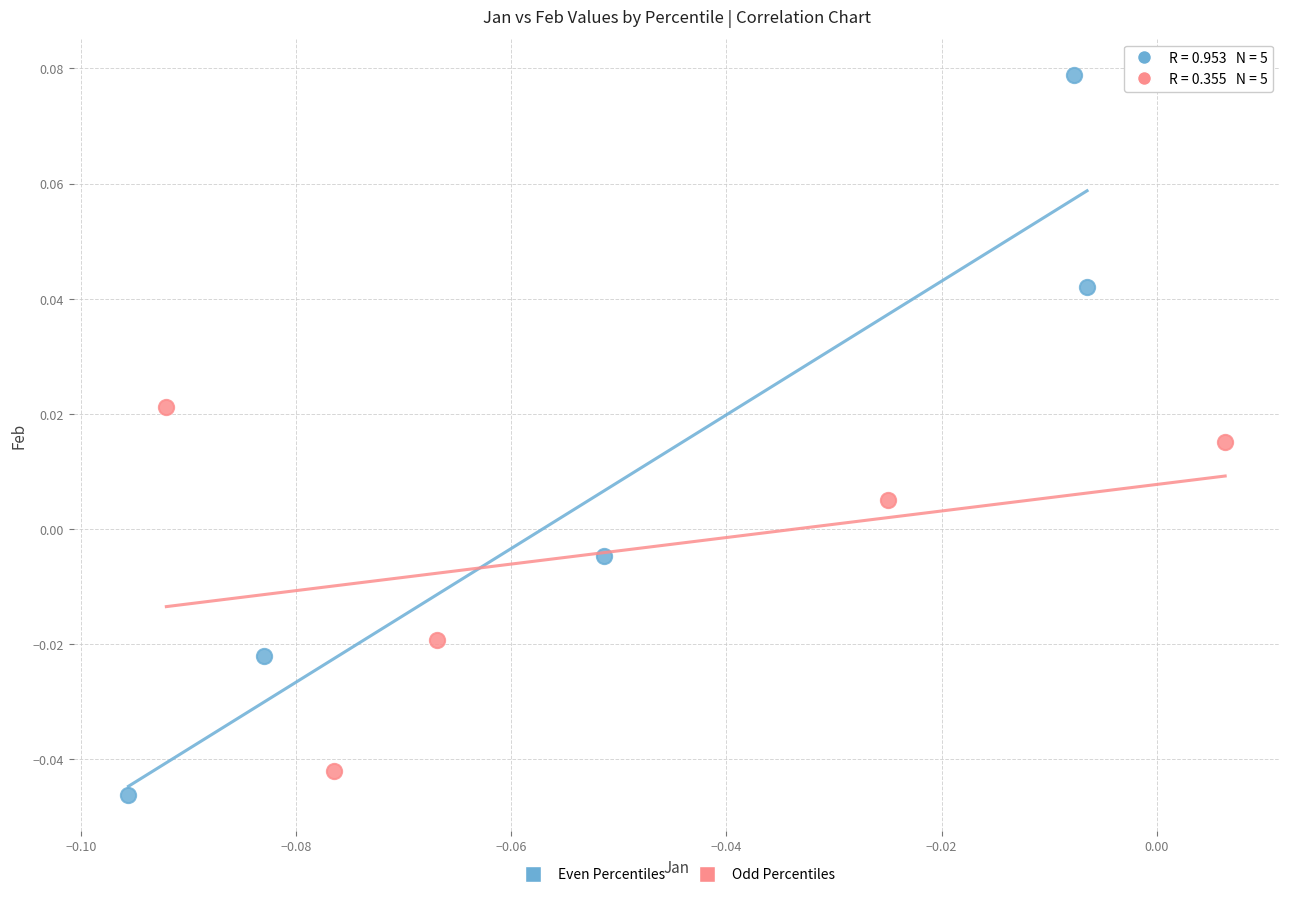

What are all the series names shown in the legend?

Even Percentiles, Odd Percentiles